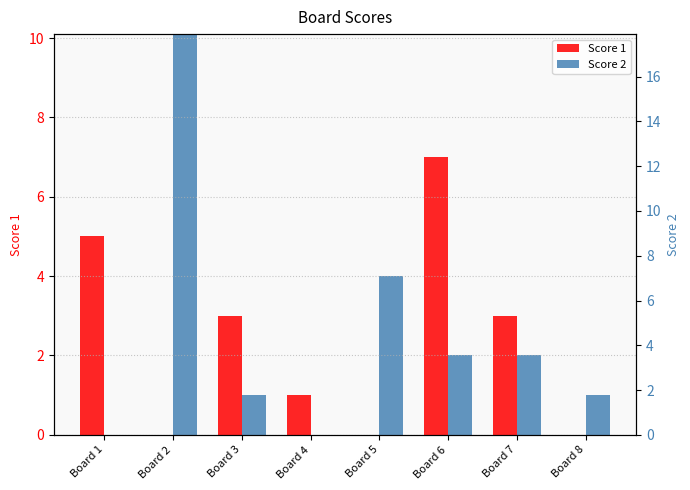

What is the difference between the highest and lowest values at Board 3?

2